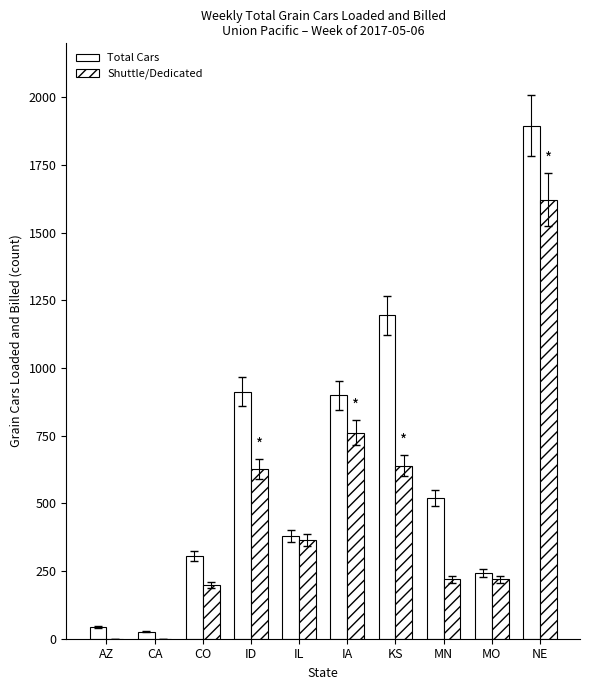

Where does the Shuttle/Dedicated series first go above 366?

ID